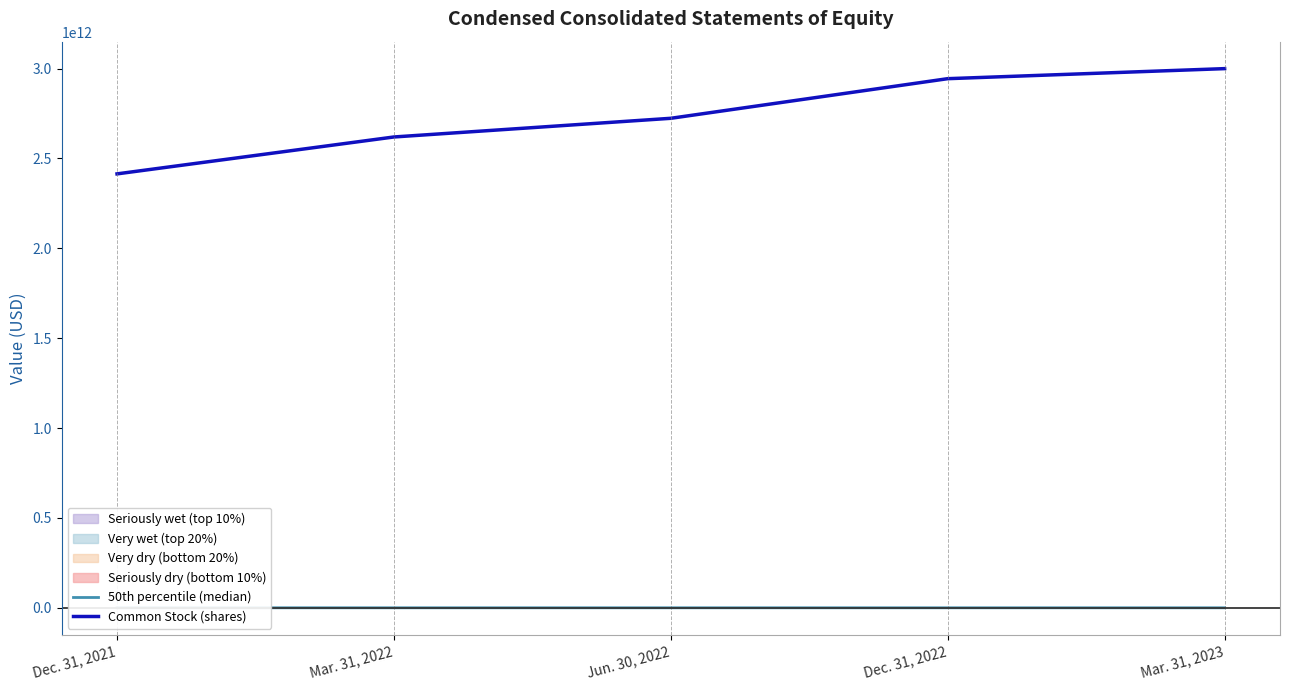

What is the label of the 1st point from the left?

Dec. 31, 2021